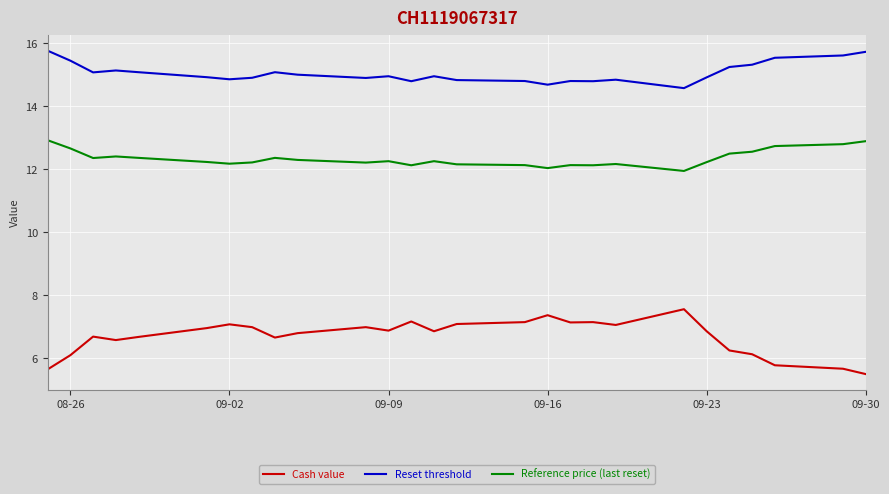

What is the smallest value displayed?

5.5